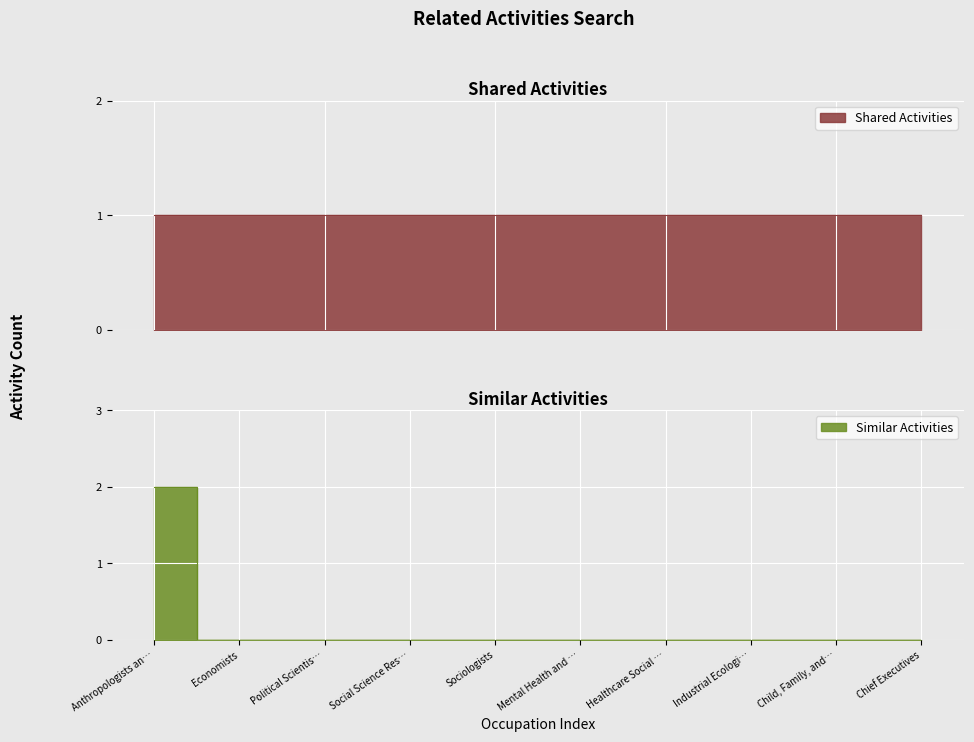

Reading right to left, extract all data points from this chart.

0	0	0	0	0	0	0	0	0	2